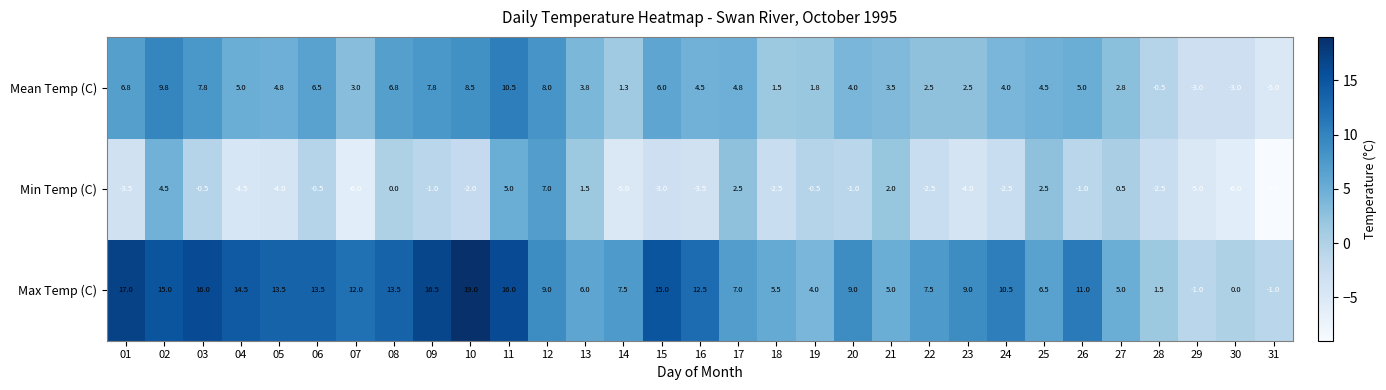

At which category is the sum across all series the highest?

11